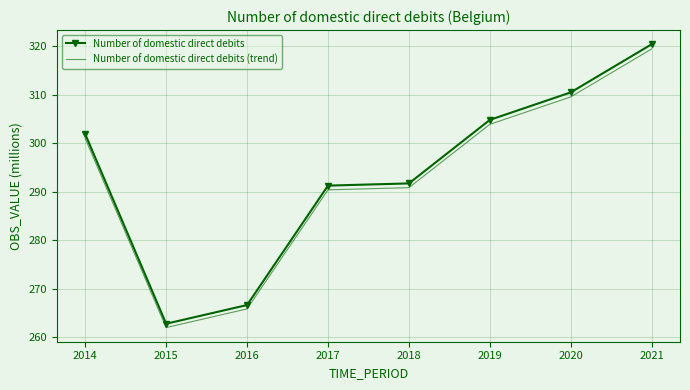

What is the sum of all Number of domestic direct debits (trend) values?

2342.9